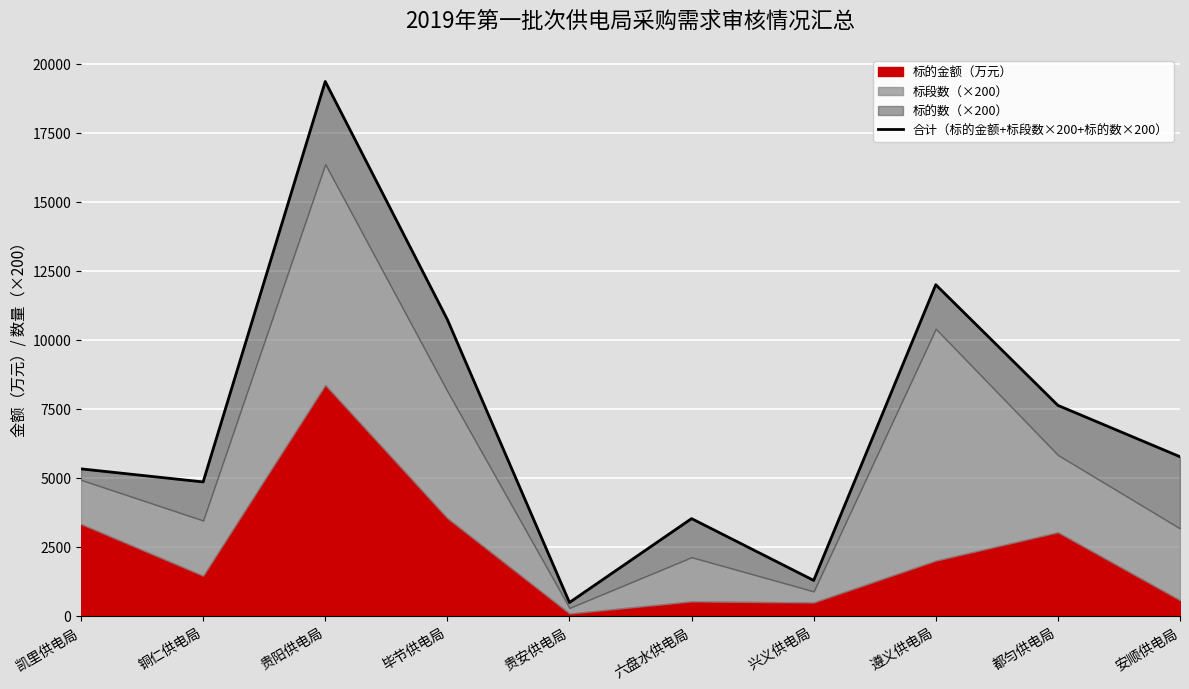

How many data points does each series have?

10